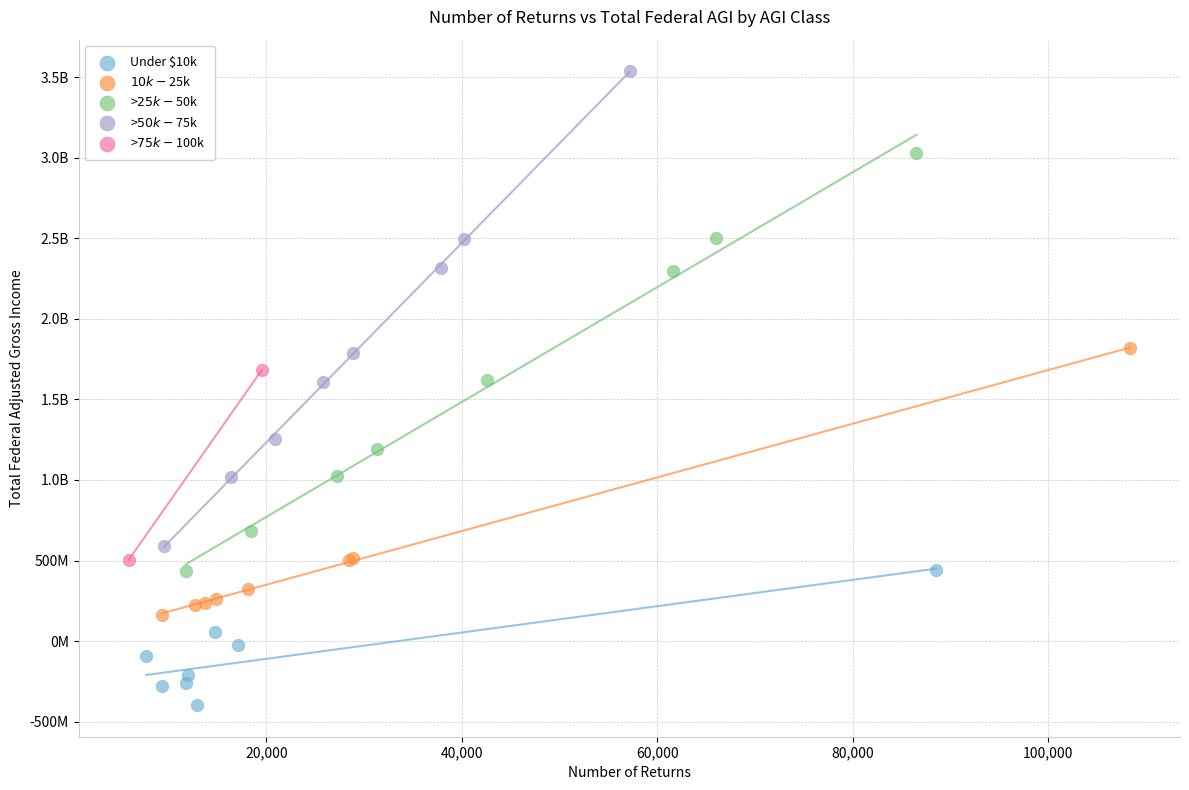

What are all the series names shown in the legend?

Under $10k, $10k - $25k, >$25k - $50k, >$50k - $75k, >$75k - $100k